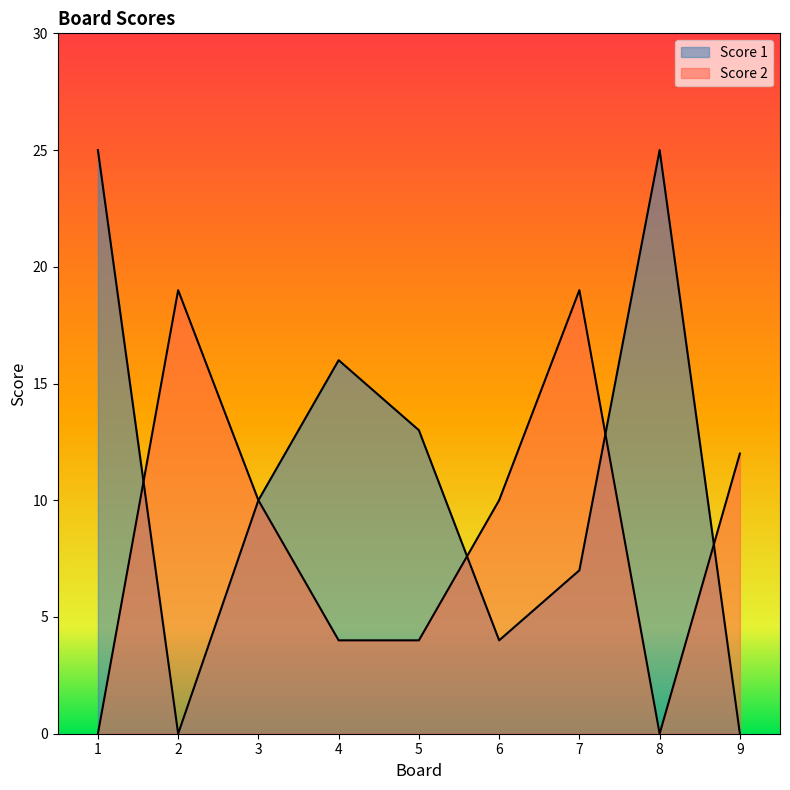

How many categories are shown in the chart?

9